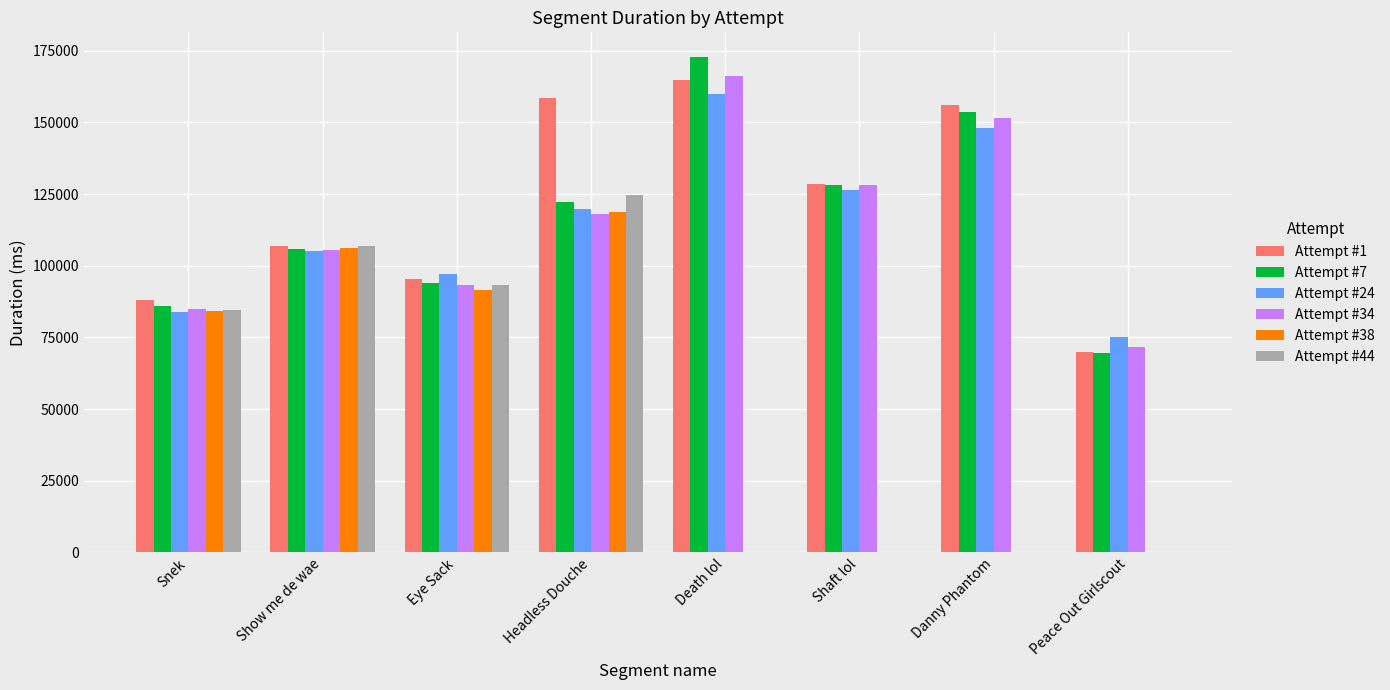

Between Show me de wae and Headless Douche, which series saw the biggest shift?

Attempt #1